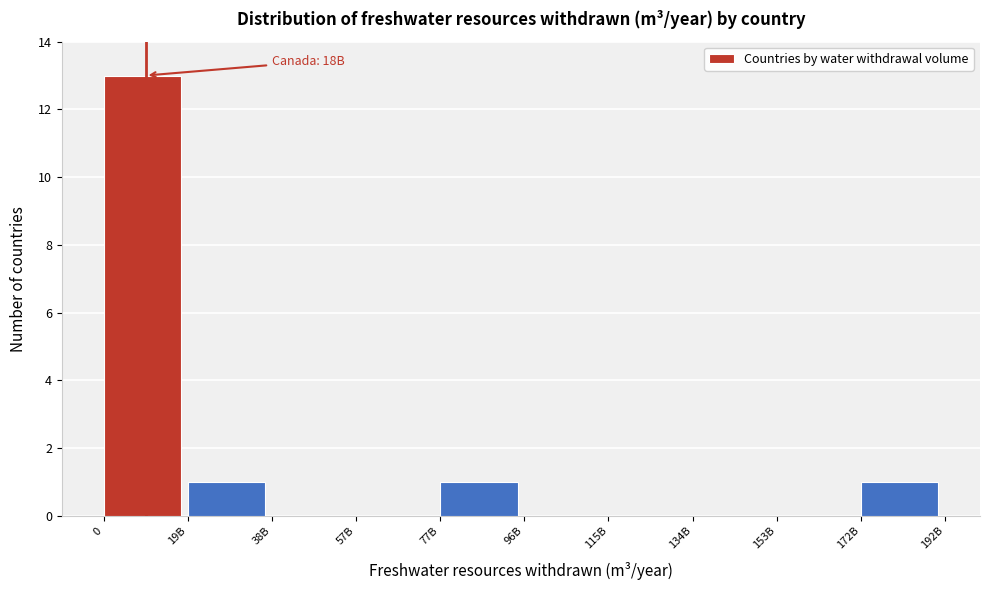

Reading left to right, transcribe all the data shown in this chart.

0=13	19B=1	38B=0	57B=0	77B=1	96B=0	115B=0	134B=0	153B=0	172B=1